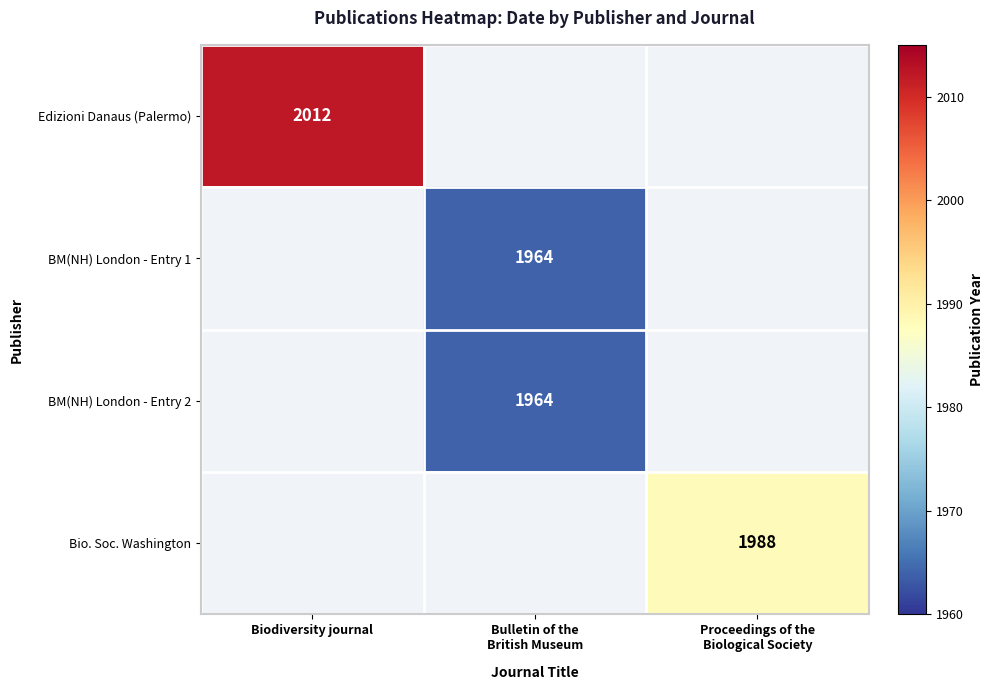

The value of Edizioni Danaus (Palermo) at Biodiversity journal is 2012. True or false?

True